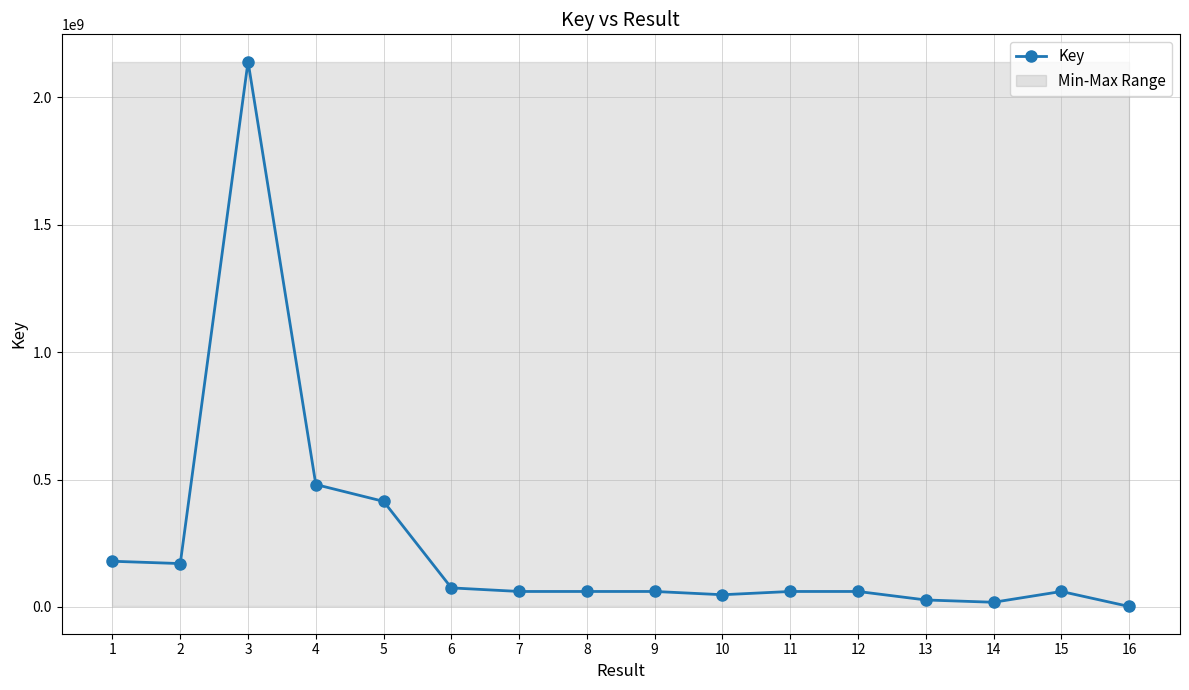

What is the difference between the values at 12 and 4?

419746387